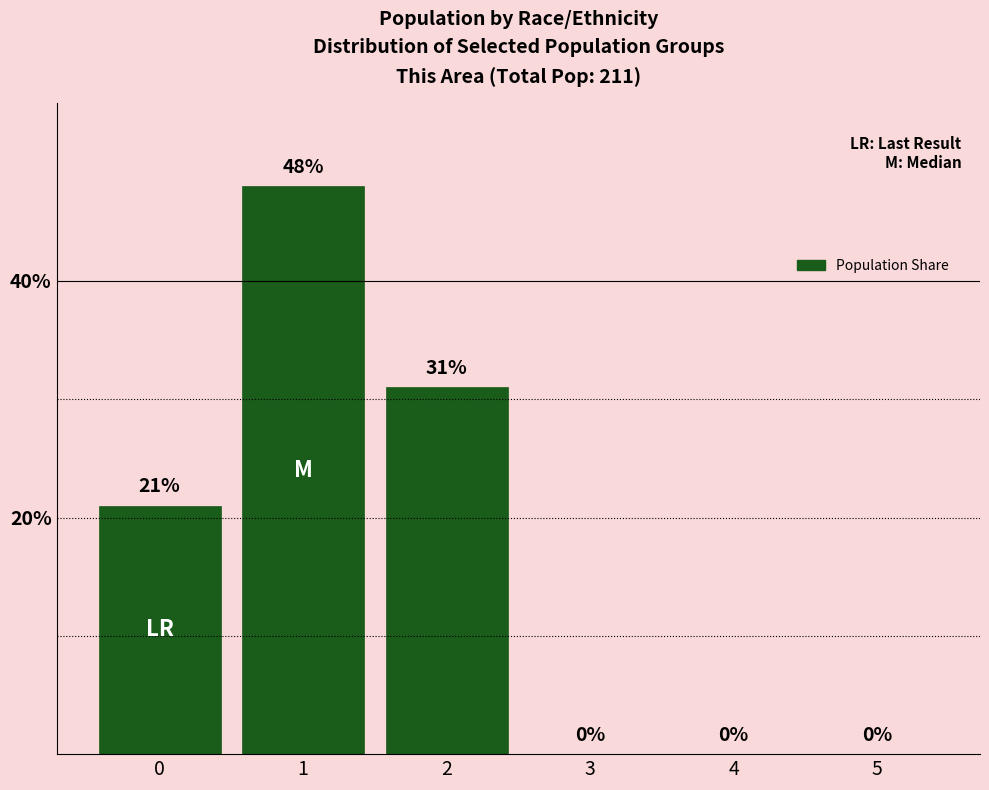

How many series are shown in this chart?

1